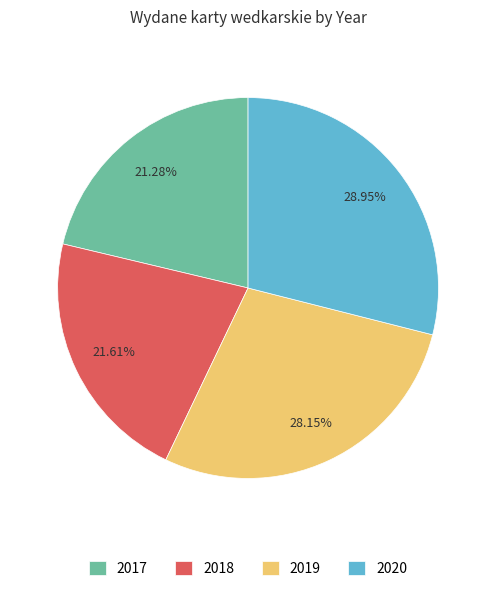

Is it true that 2018 is 13% of the pie?

False